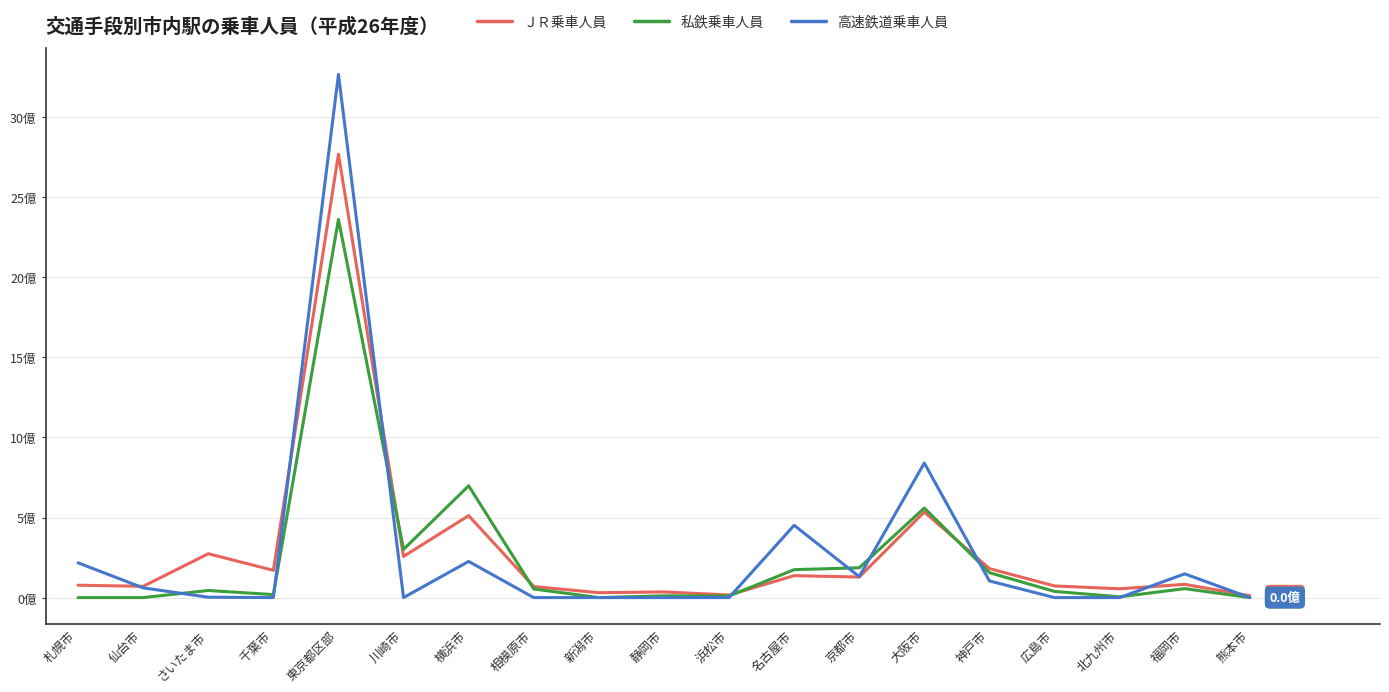

Reading left to right, list all the values displayed in this chart.

ＪＲ乗車人員: 札幌市=0.8	仙台市=0.7	さいたま市=2.7	千葉市=1.7	東京都区部=27.7	川崎市=2.6	横浜市=5.1	相模原市=0.7	新潟市=0.3	静岡市=0.4	浜松市=0.2	名古屋市=1.4	京都市=1.3	大阪市=5.3	神戸市=1.8	広島市=0.7	北九州市=0.6	福岡市=0.8	熊本市=0.1
私鉄乗車人員: 札幌市=0.0	仙台市=0.0	さいたま市=0.4	千葉市=0.2	東京都区部=23.6	川崎市=3.0	横浜市=7.0	相模原市=0.5	新潟市=0.0	静岡市=0.1	浜松市=0.1	名古屋市=1.7	京都市=1.9	大阪市=5.6	神戸市=1.6	広島市=0.4	北九州市=0.0	福岡市=0.6	熊本市=0.0
高速鉄道乗車人員: 札幌市=2.2	仙台市=0.6	さいたま市=0.0	千葉市=0.0	東京都区部=32.7	川崎市=0.0	横浜市=2.3	相模原市=0.0	新潟市=0.0	静岡市=0.0	浜松市=0.0	名古屋市=4.5	京都市=1.3	大阪市=8.4	神戸市=1.0	広島市=0.0	北九州市=0.0	福岡市=1.5	熊本市=0.0